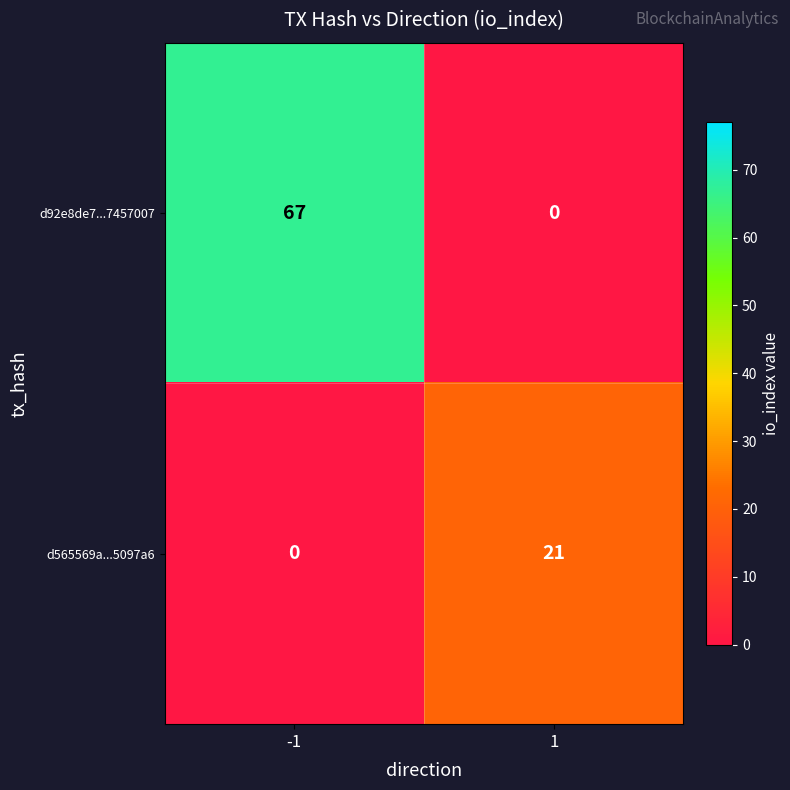

How many data points in d92e8de7...7457007 are less than 67?

1